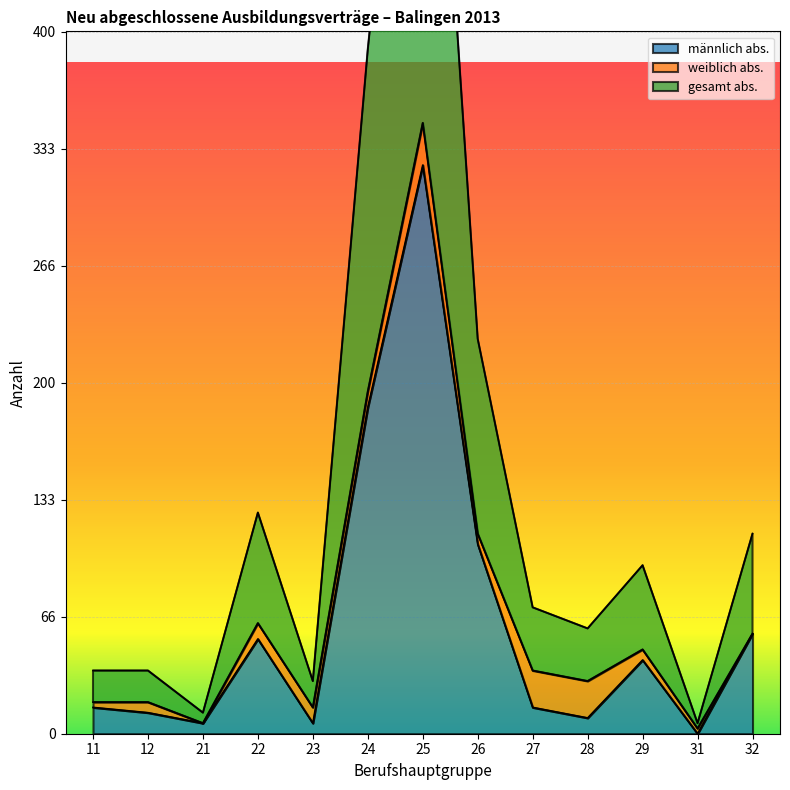

What is the total value across all series at 11?

51